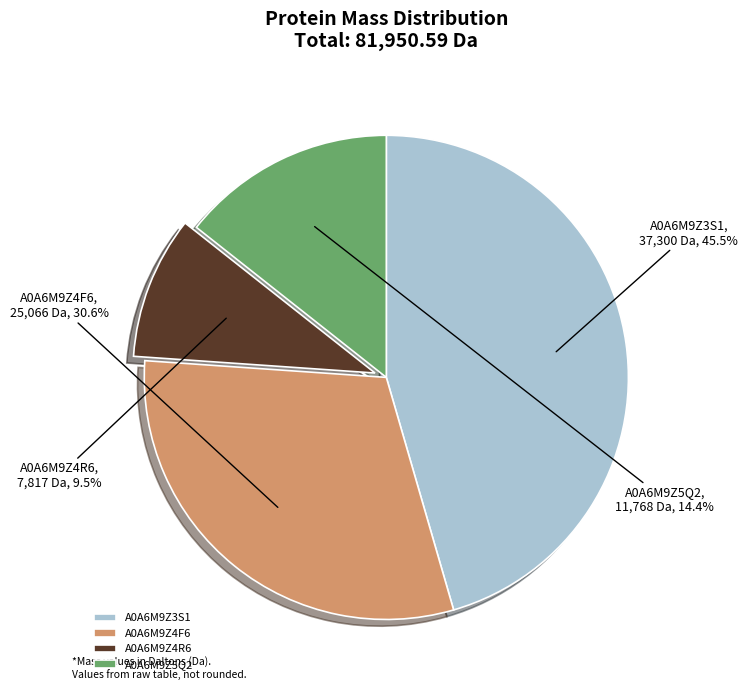

Which category has the biggest portion of the pie?

A0A6M9Z3S1